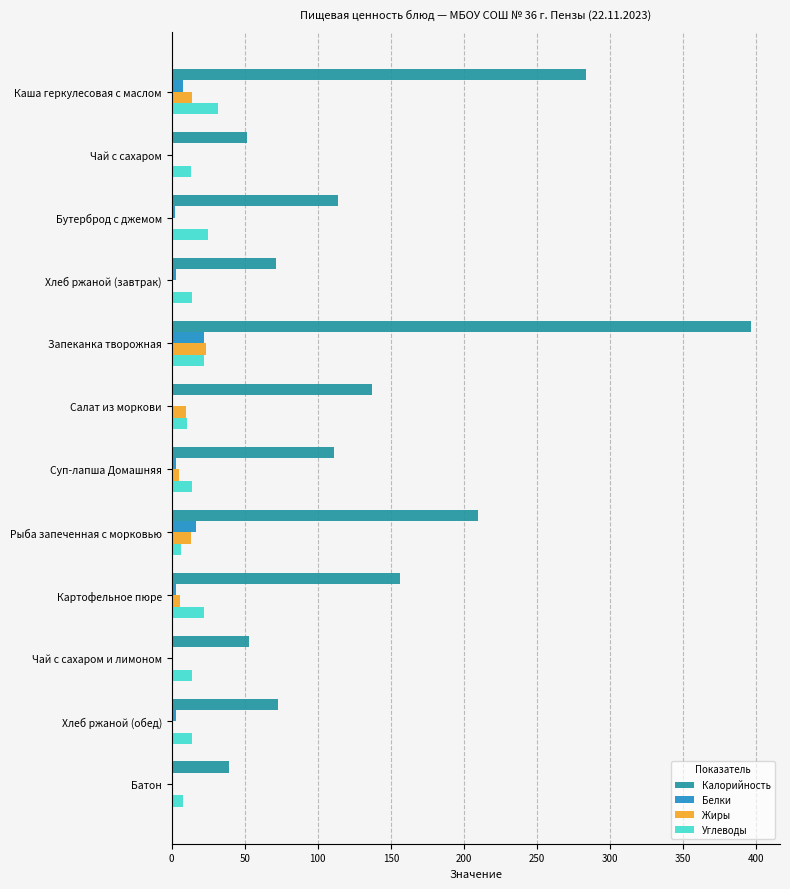

True or false: Калорийность has a value of 234.7 at Салат из моркови.

False